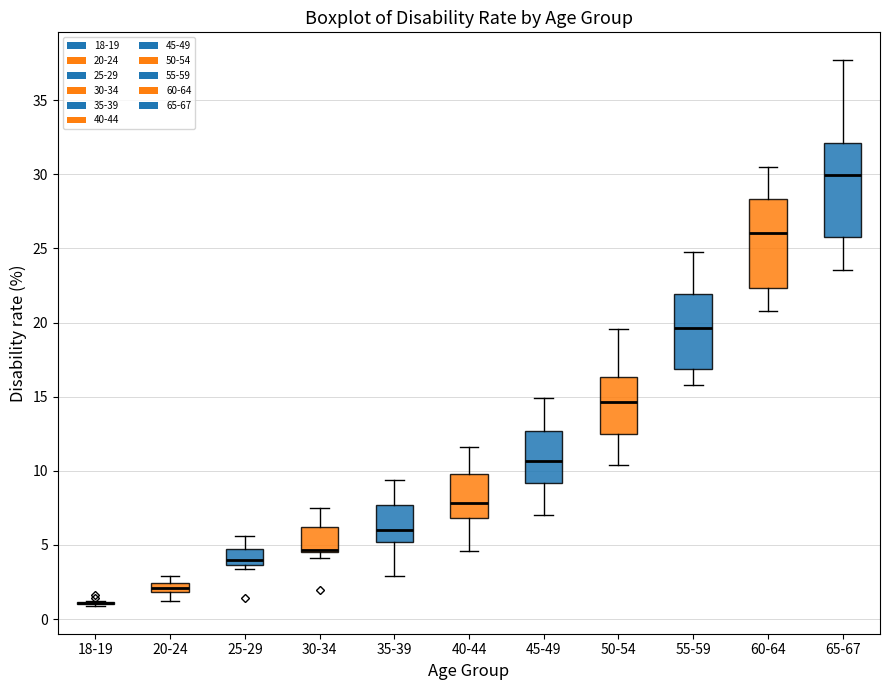

Where is the lower edge of the box for 30-34 on the y-axis? The values are not printed on the chart, so give them approximately, as read against the axis.

4.5